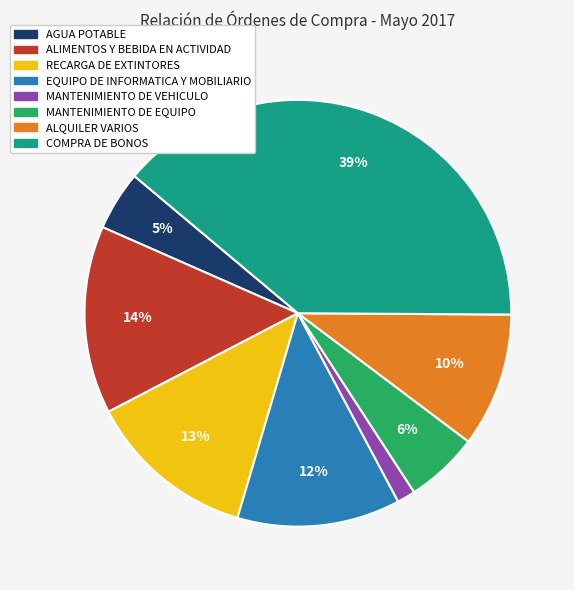

Is it true that AGUA POTABLE is 5% of the pie?

True